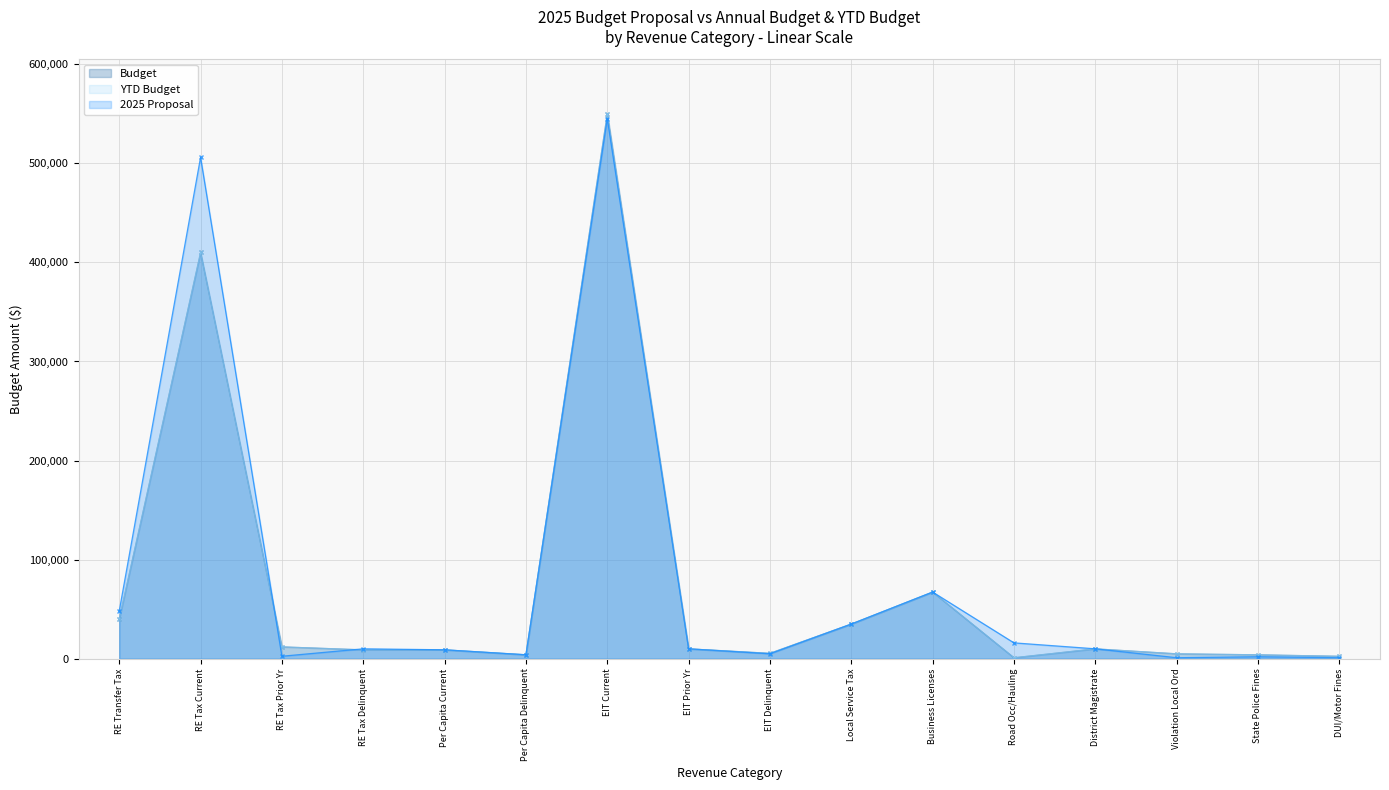

What is the value of the Budget point at the 6th from the left?

4000